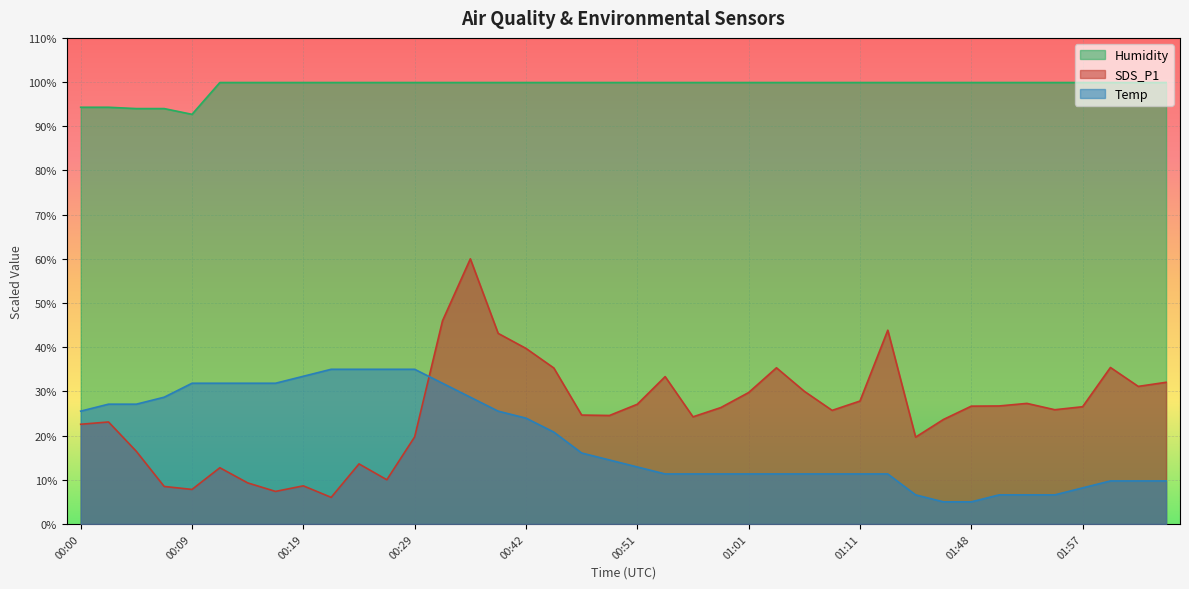

In SDS_P1, how many points are lower than both neighbors (excluding endpoints)?

10